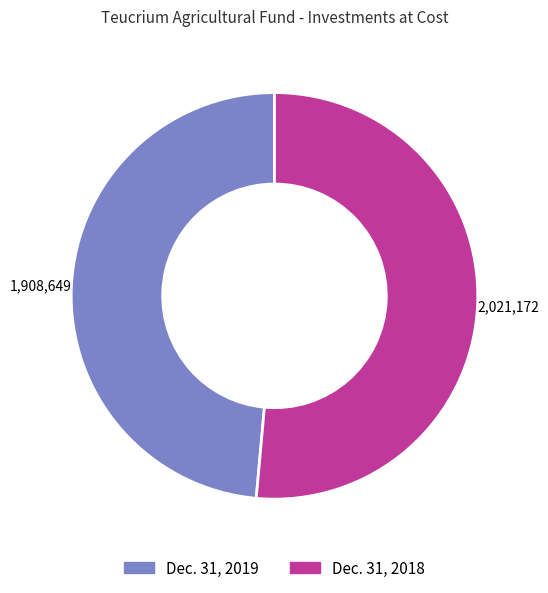

Is there any slice that represents more than half of the pie?

Yes